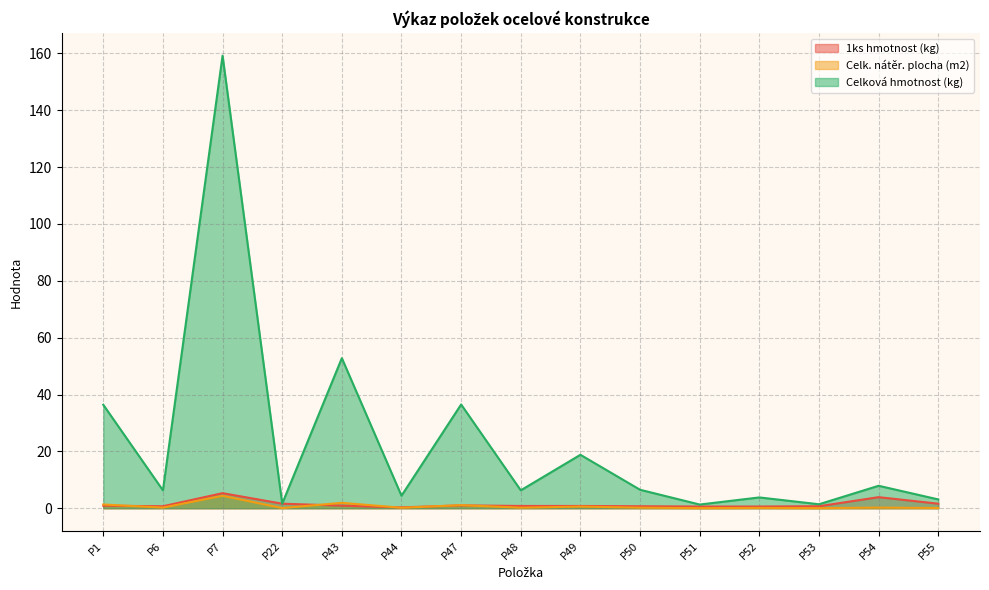

Which series changed the most between P51 and P52?

Celková hmotnost (kg)